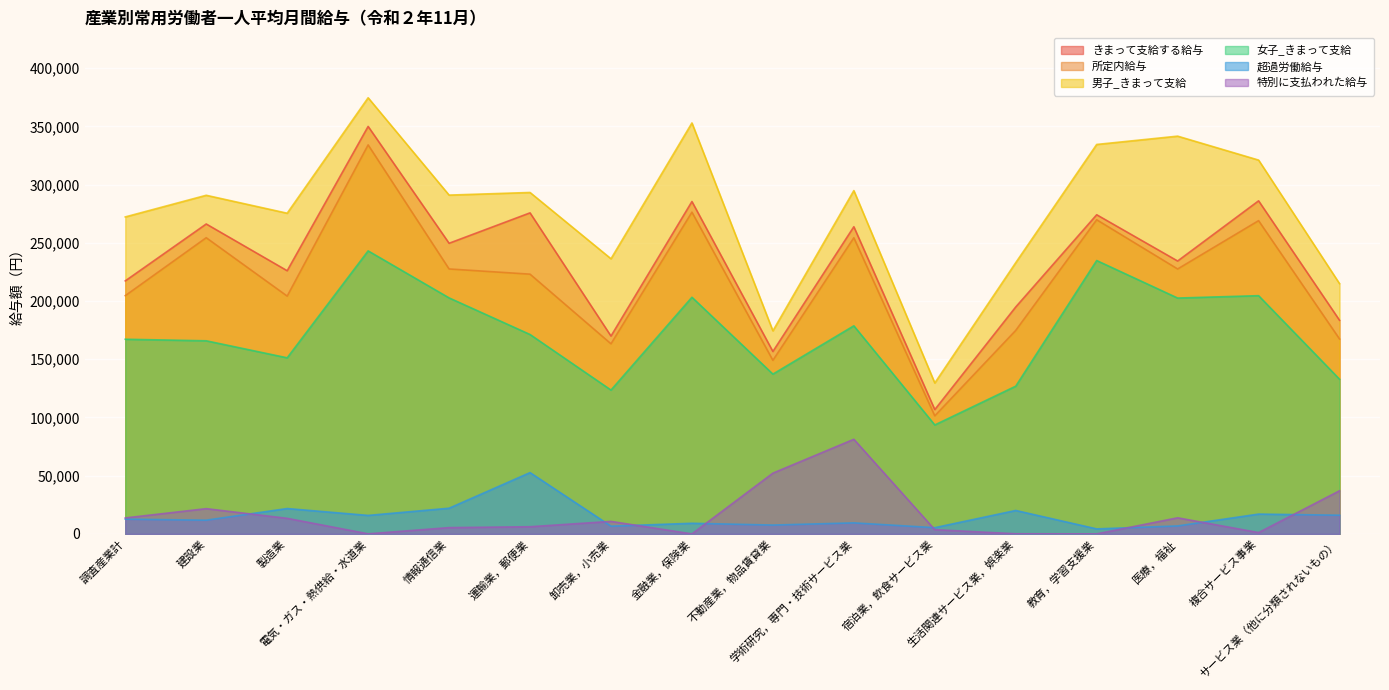

At which category is the sum across all series the highest?

電気・ガス・熱供給・水道業